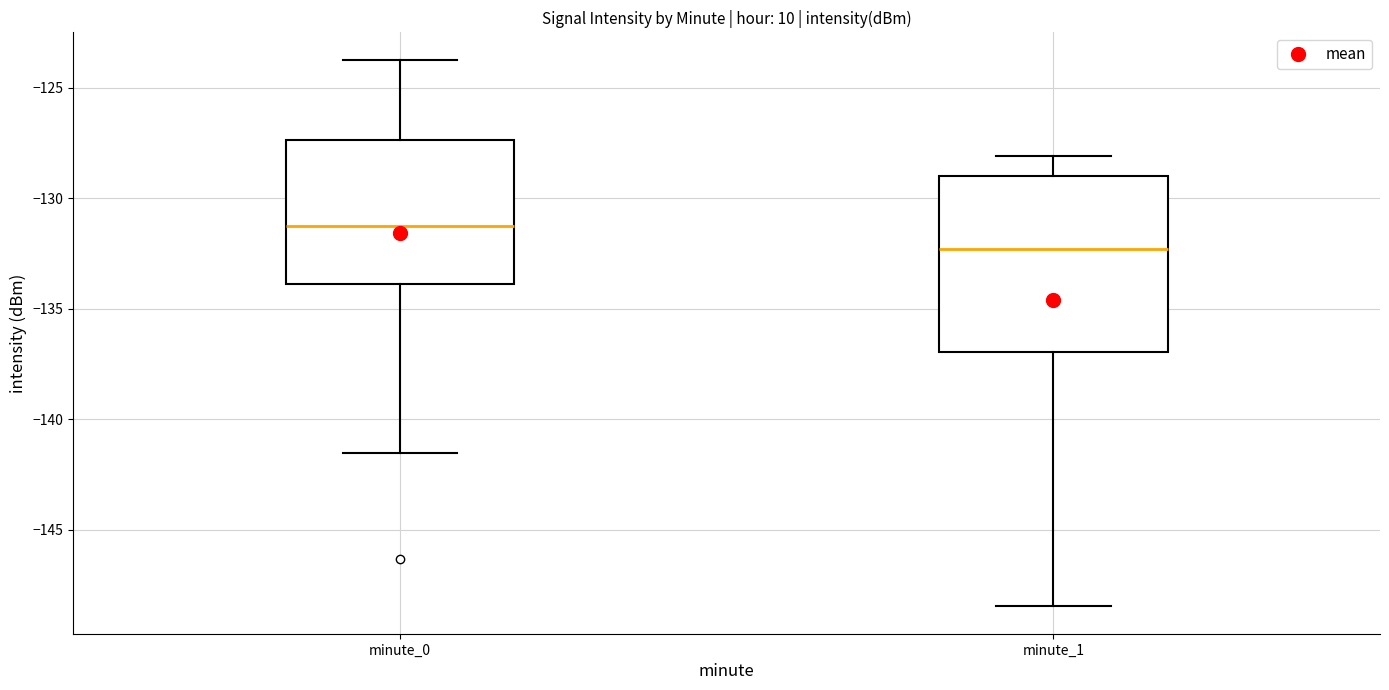

Where does the median line of the box for minute_0 sit on the y-axis? The values are not printed on the chart, so give them approximately, as read against the axis.

-131.5